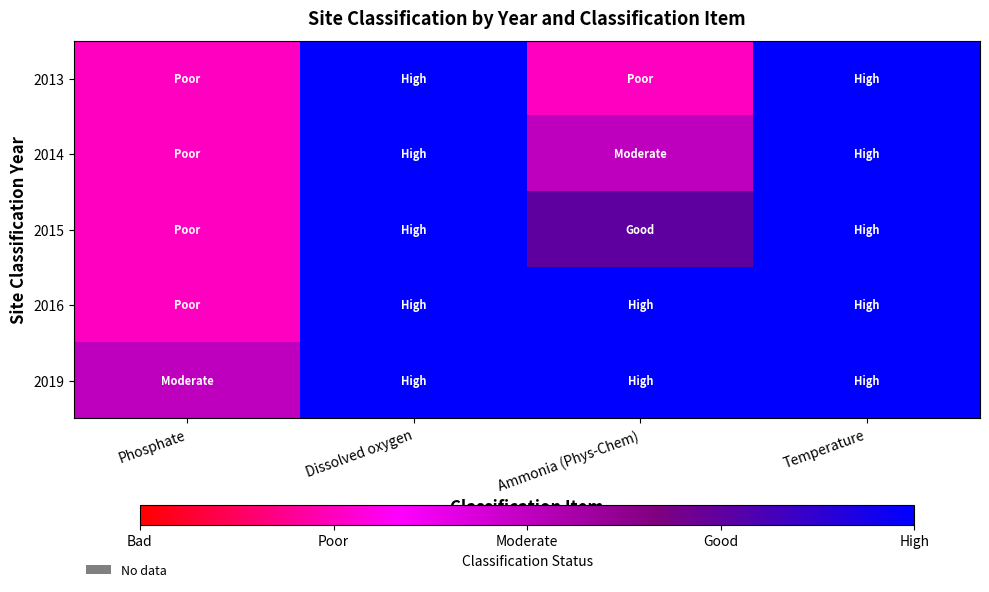

At which category is the sum across all series the highest?

Dissolved oxygen